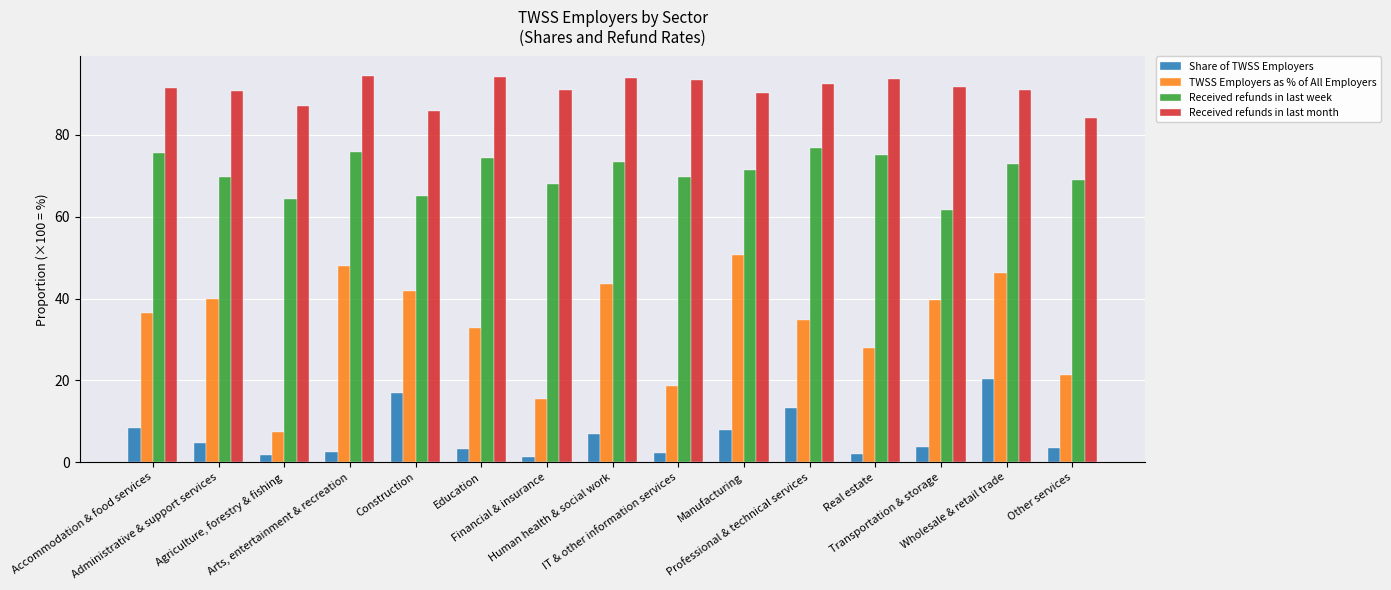

List the series in order of their peak value, highest first.

Received refunds in last month, Received refunds in last week, TWSS Employers as % of All Employers, Share of TWSS Employers